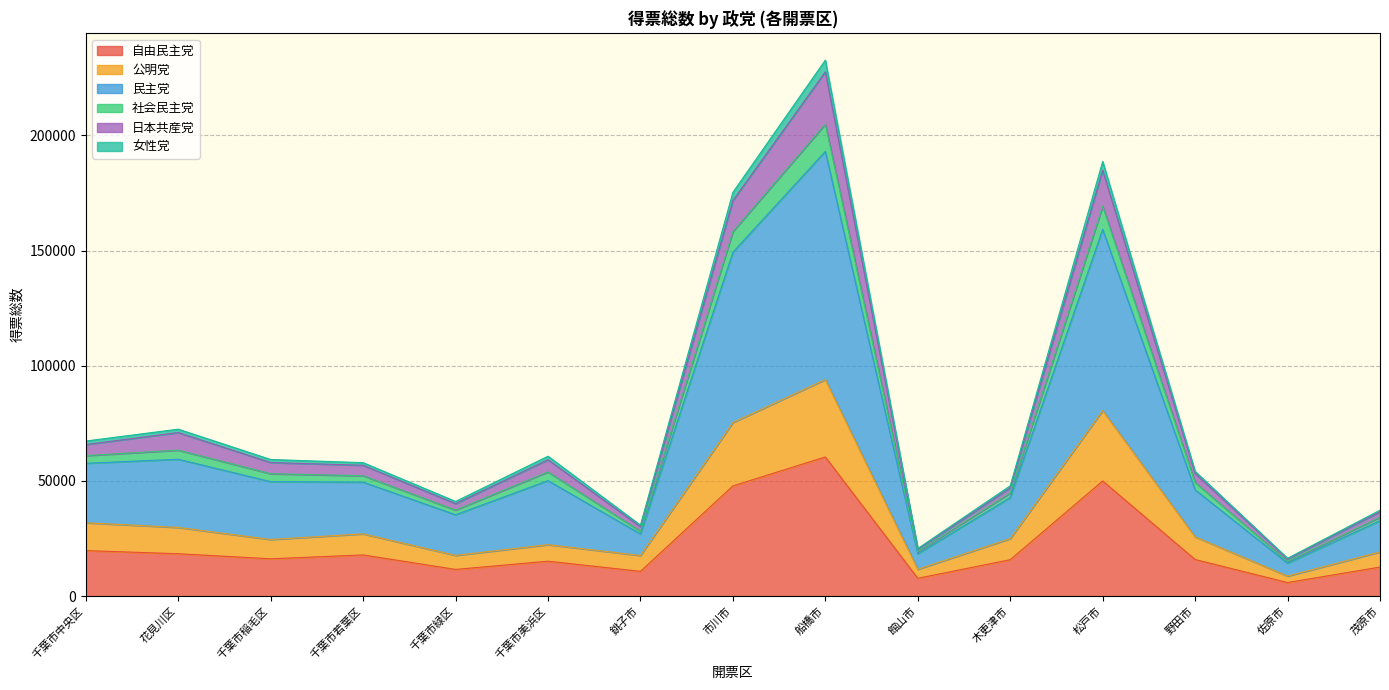

At which category is the sum across all series the highest?

船橋市